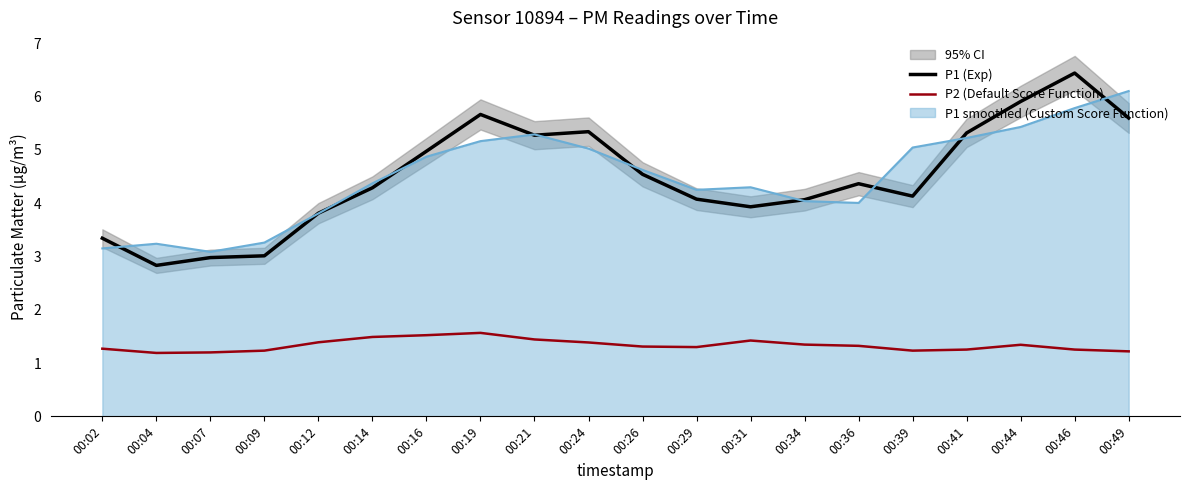

How many lines are shown in the chart?

2